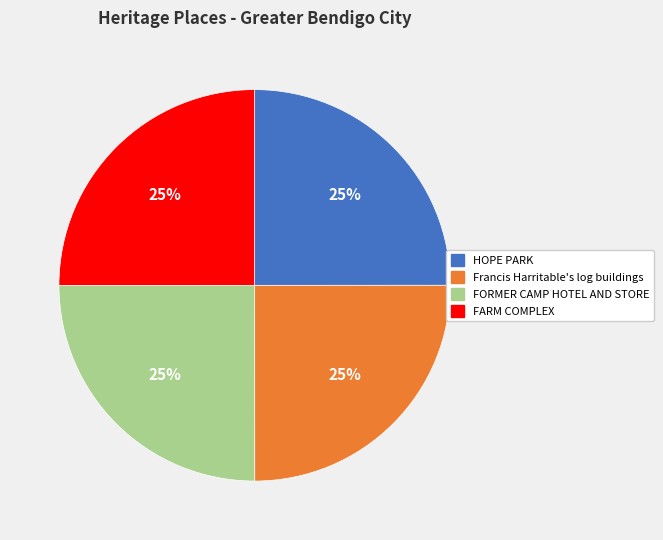

Does Francis Harritable's log buildings represent more than half of the total?

No